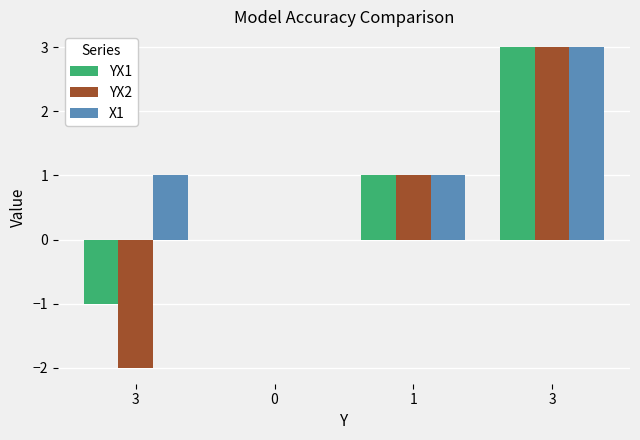

Rank the series at 3 from highest to lowest value.

X1, YX1, YX2